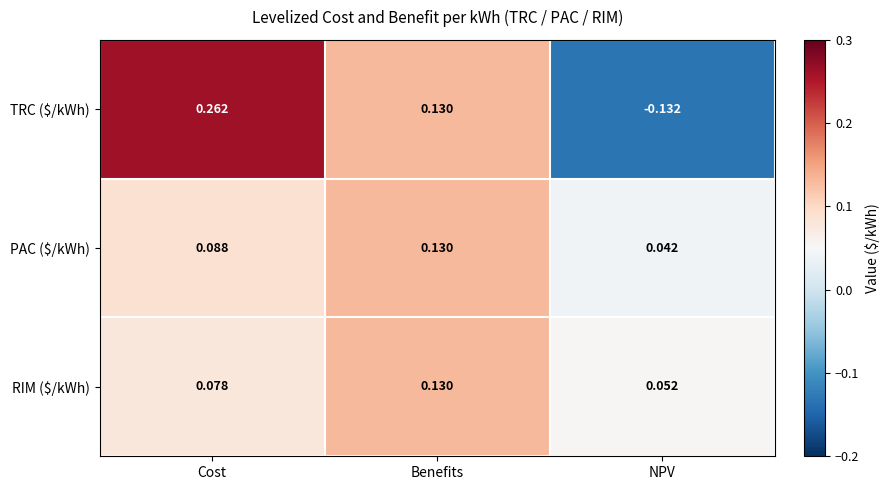

What is the total value across all series at Benefits?

0.4